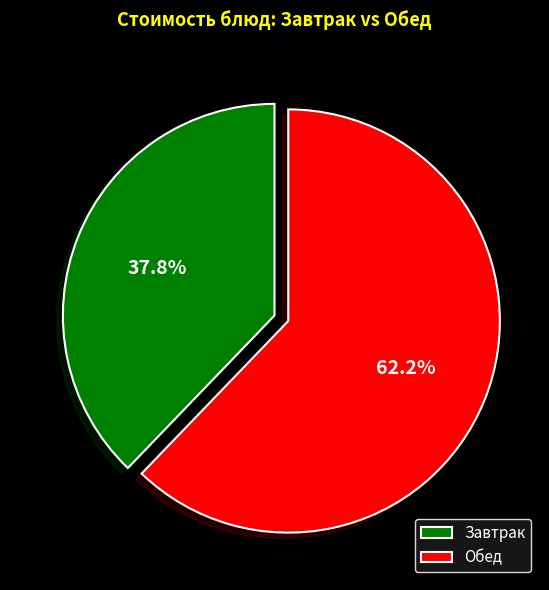

Which slice represents more than half of the pie?

Обед